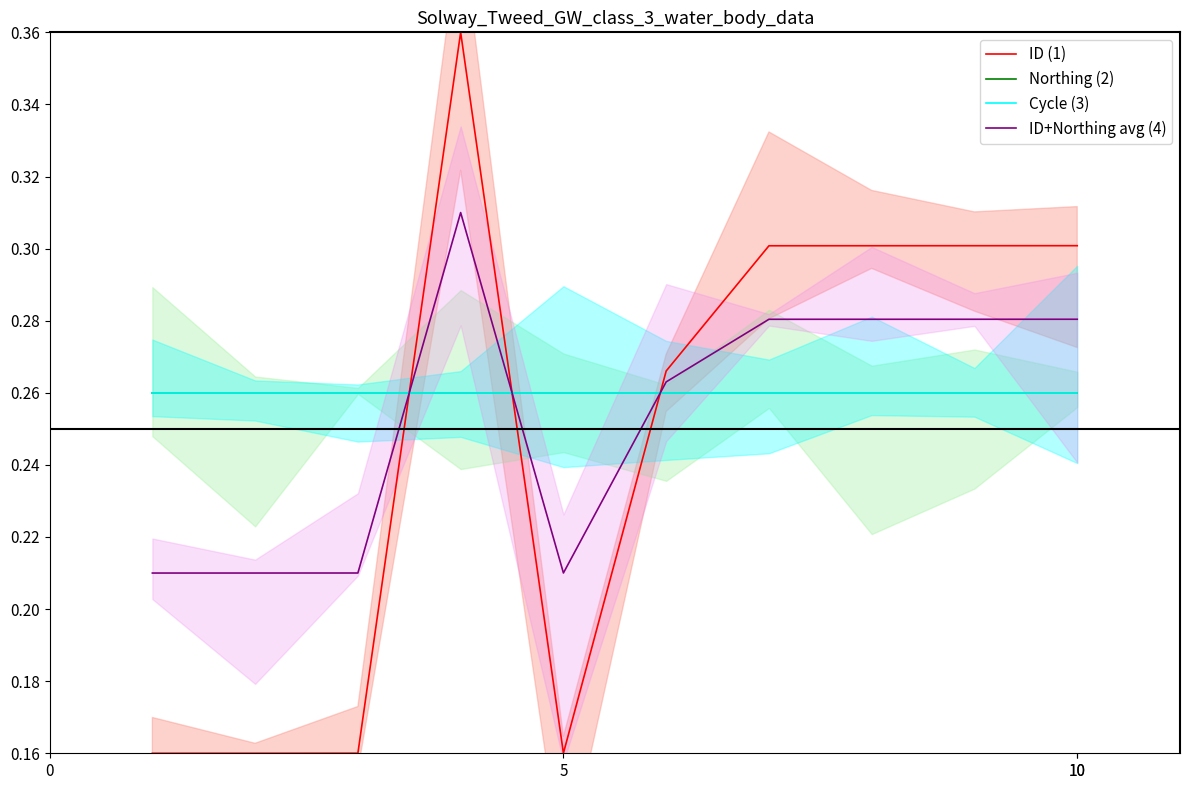

What is the average value of the Northing (2) series?

0.3